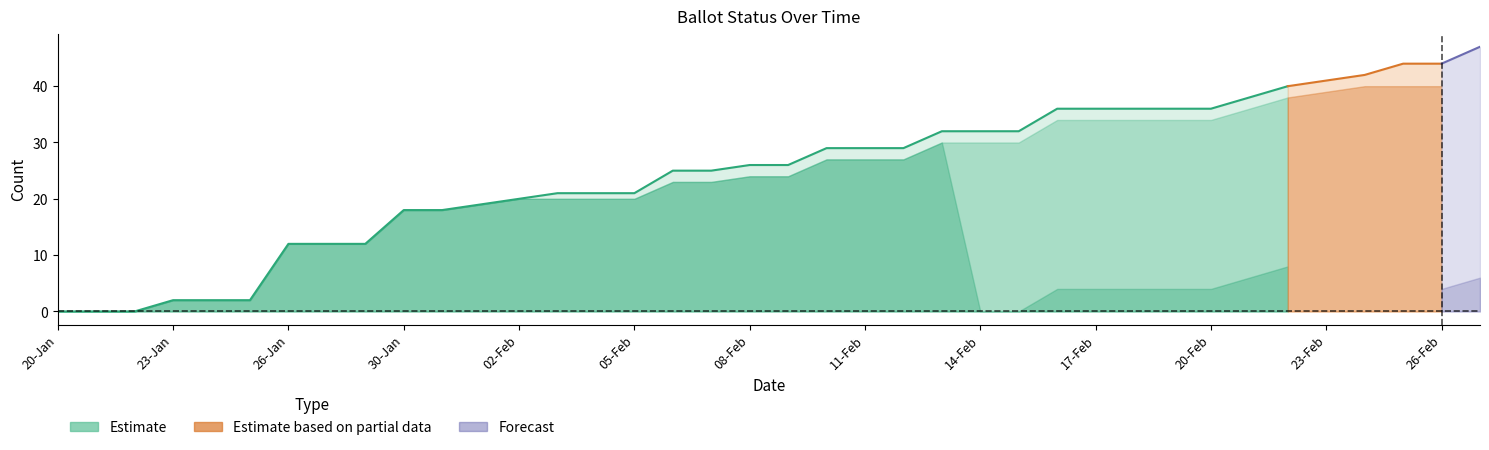

Does the chart display data point markers on the line(s)?

No